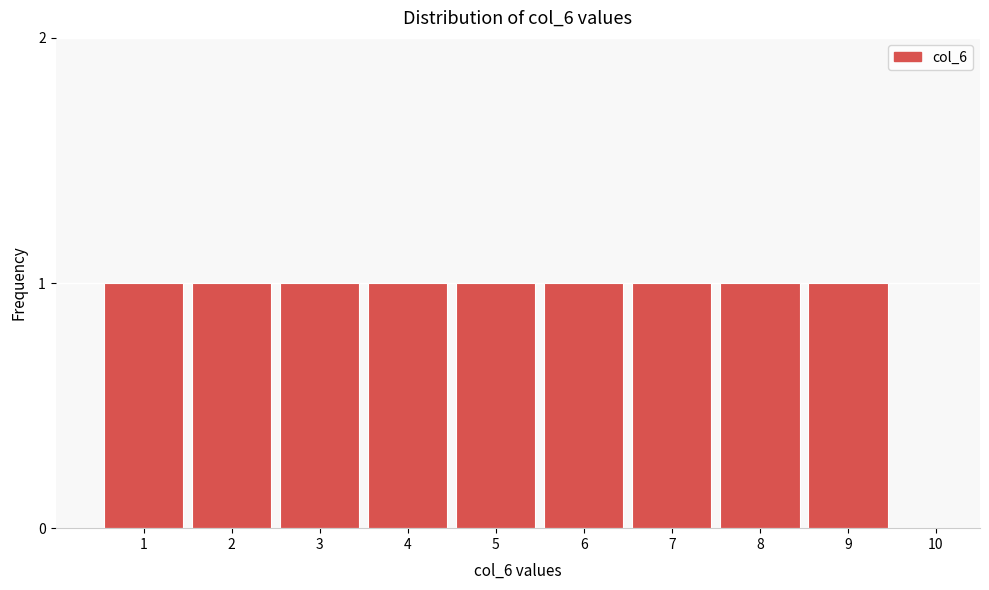

Reading left to right, what are all the values shown in this chart?

1=1	2=1	3=1	4=1	5=1	6=1	7=1	8=1	9=1	10=0